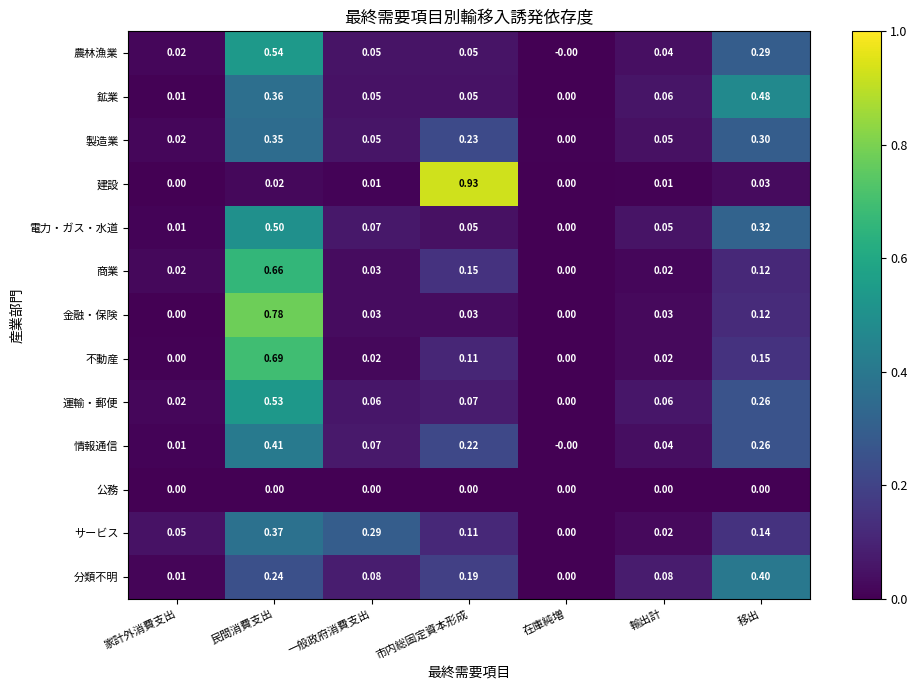

At which label does 金融・保険 reach its peak?

民間消費支出